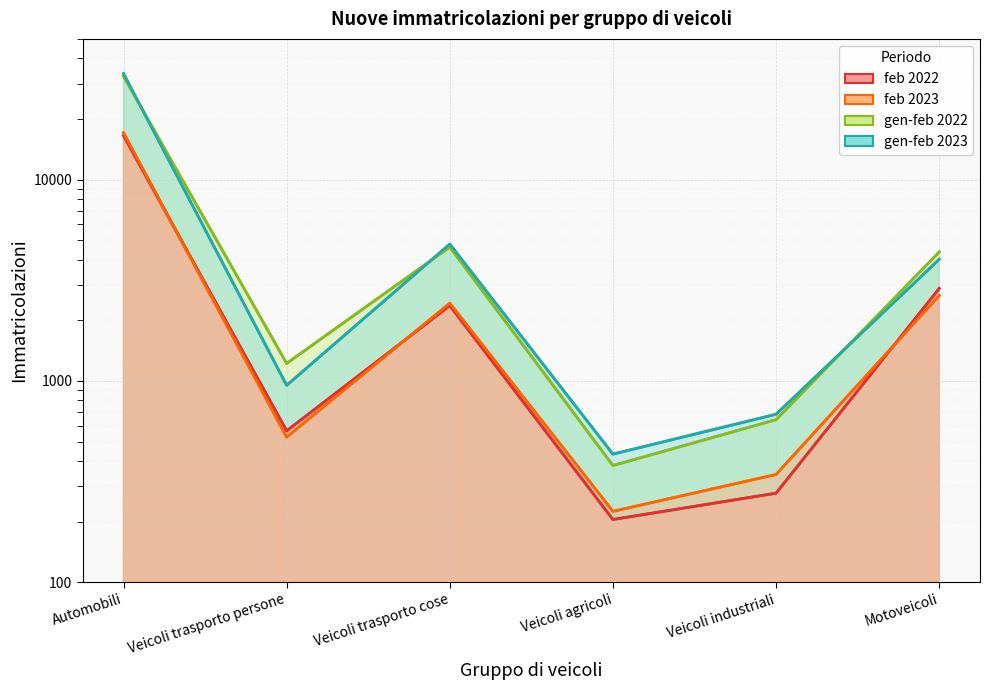

True or false: gen-feb 2022 and feb 2022 intersect in this chart.

False